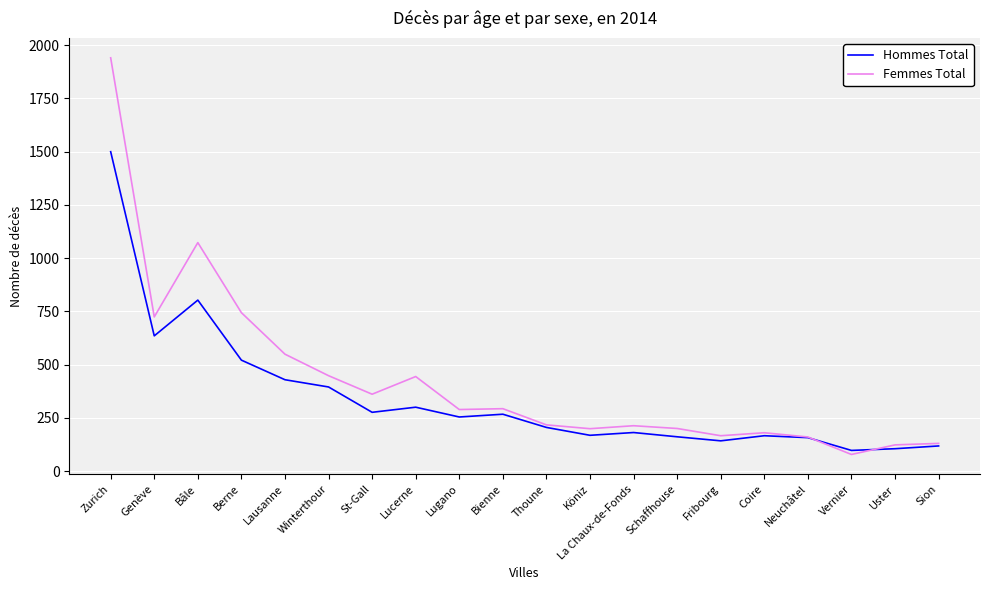

At which category does the chart reach its minimum across all series?

Vernier